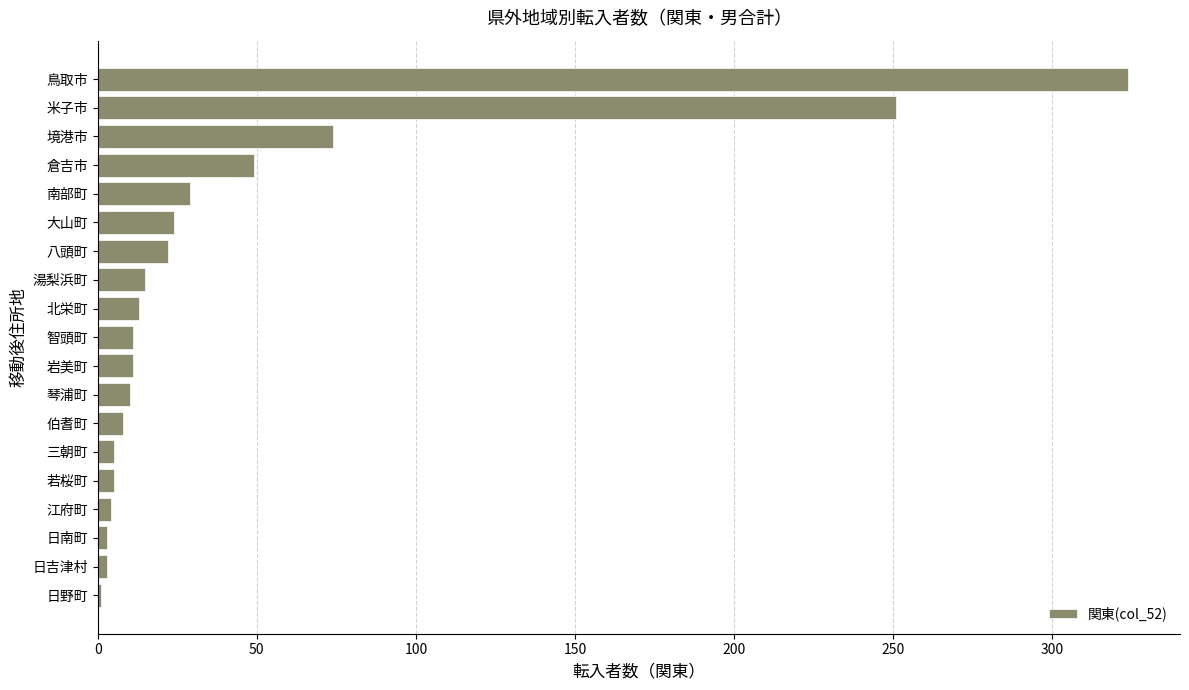

The value at 湯梨浜町 is 15. True or false?

True